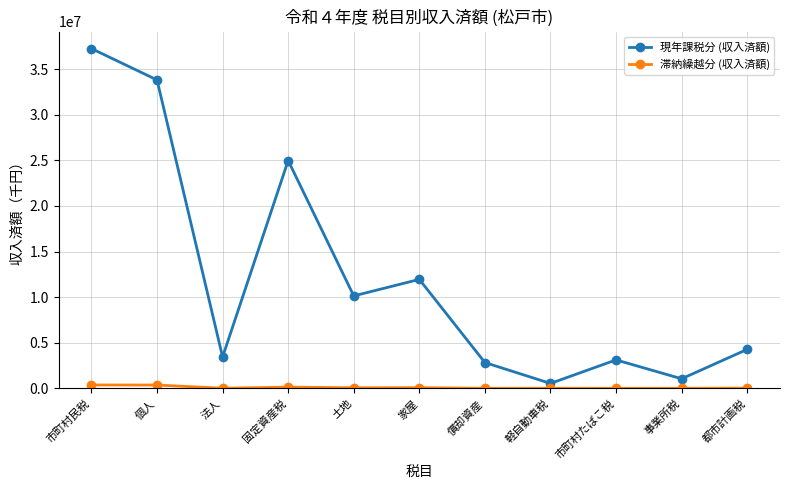

At which category is the sum across all series the highest?

市町村民税